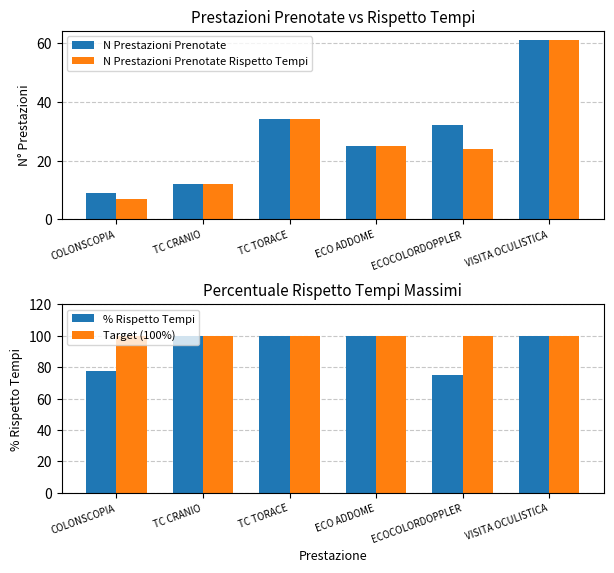

At which label does N Prestazioni Prenotate Rispetto Tempi reach its minimum?

COLONSCOPIA